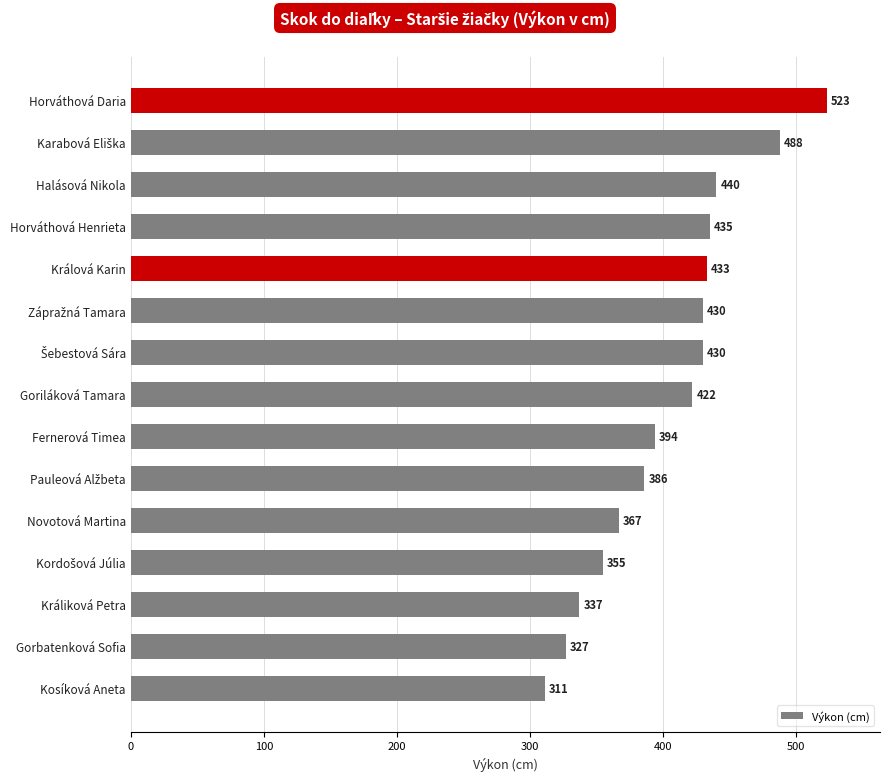

What is the change in value from Fernerová Timea to Králová Karin?

+39